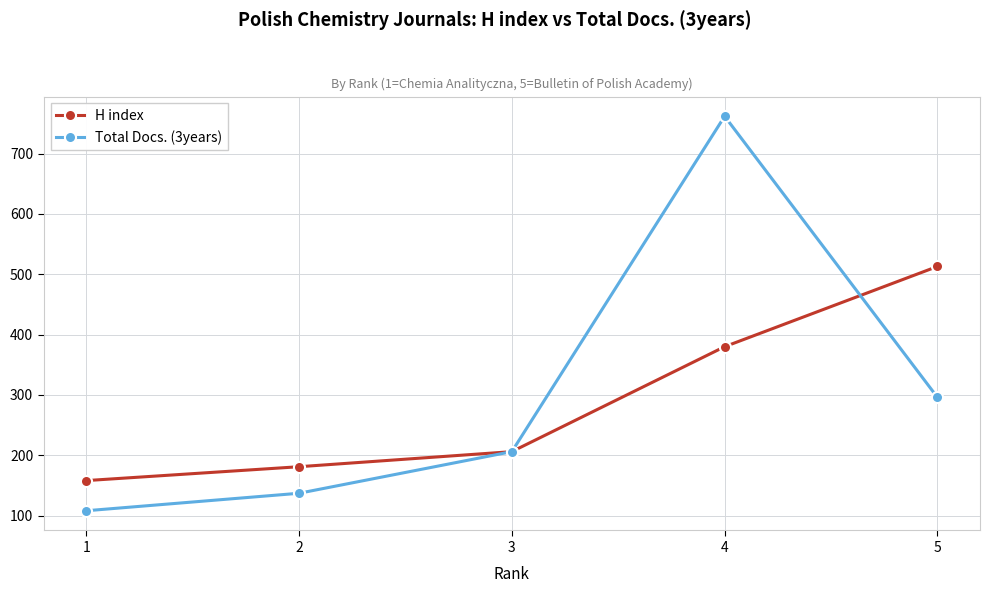

Which series changed the most between 2 and 5?

H index